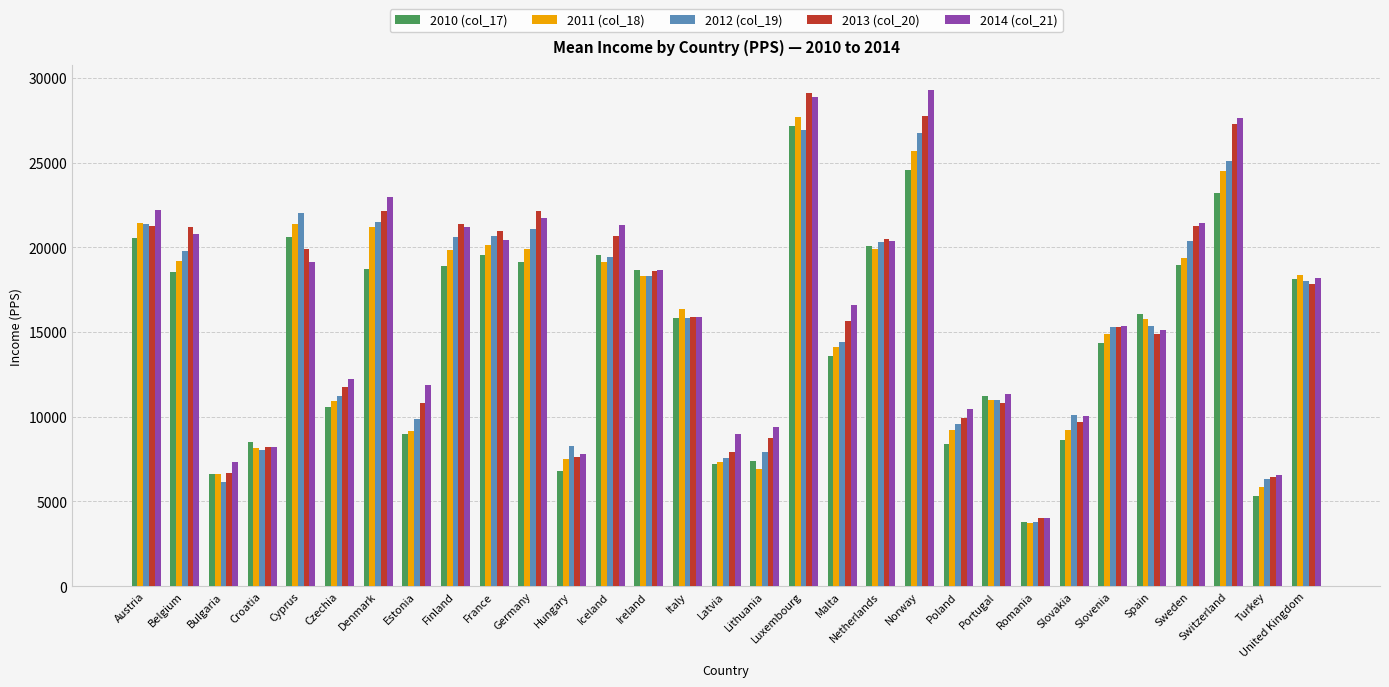

What is the average value of the 2010 (col_17) series?

14821